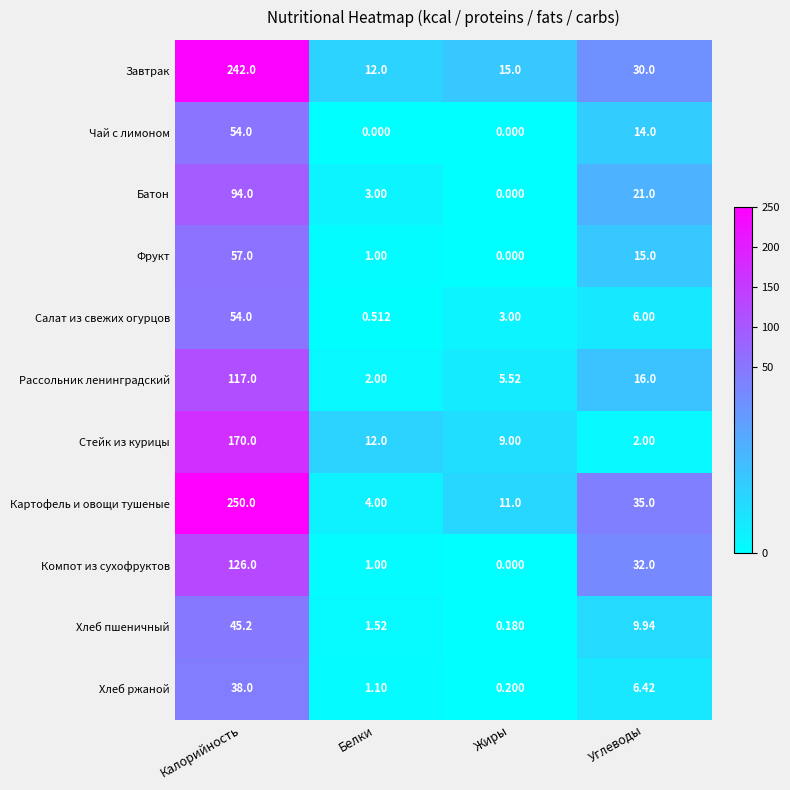

Is the value of Хлеб пшеничный at Калорийность greater than the value of Салат из свежих огурцов at Калорийность?

No